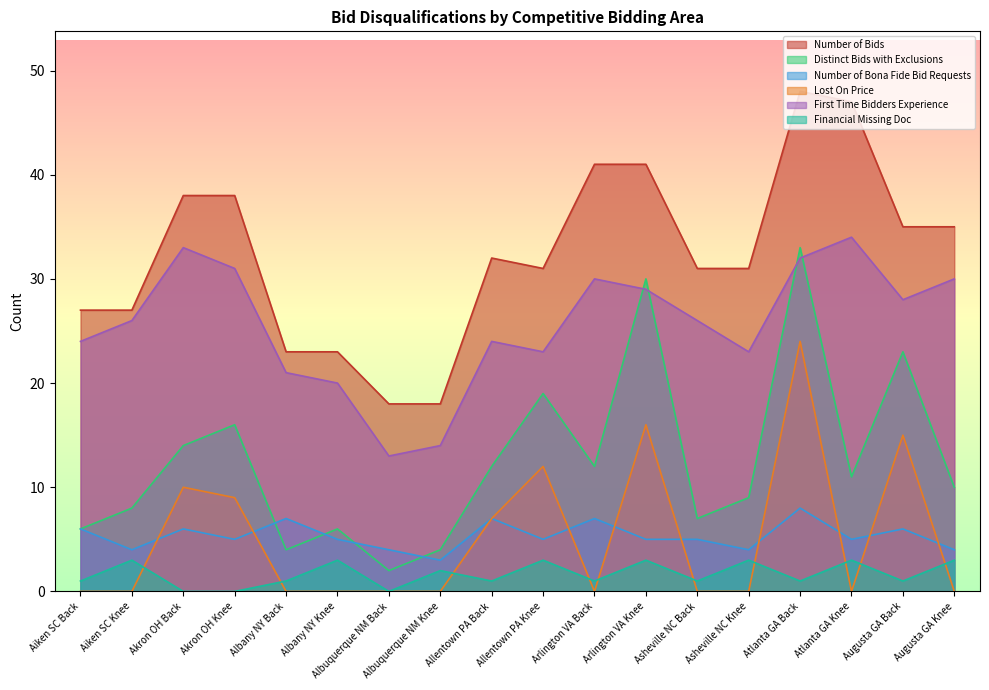

The value of Lost On Price at Asheville NC Knee is 8. True or false?

False